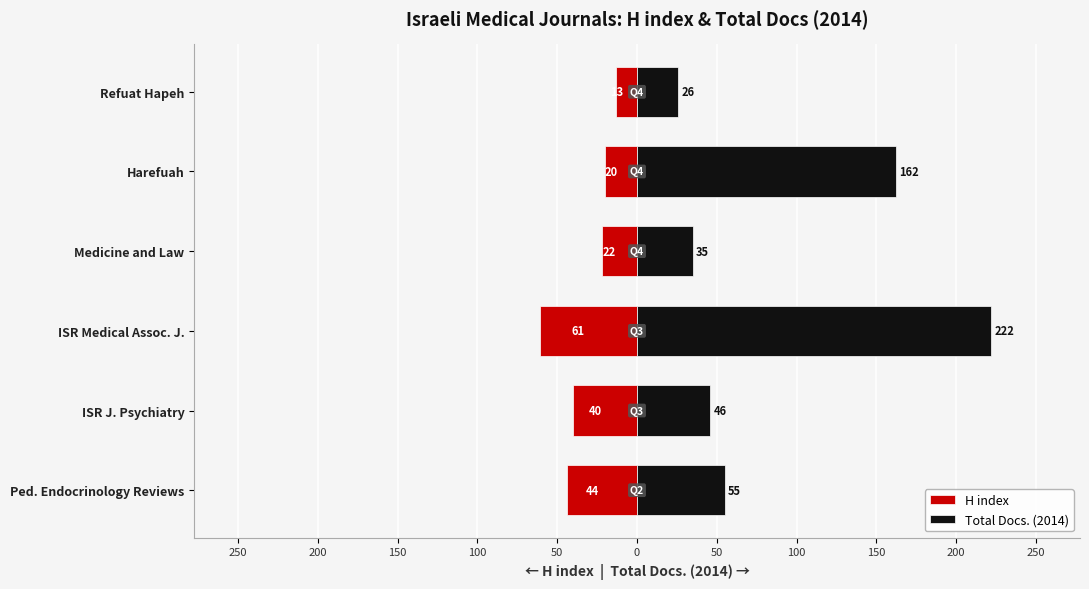

What is the highest value of the Total Docs. (2014) series?

222